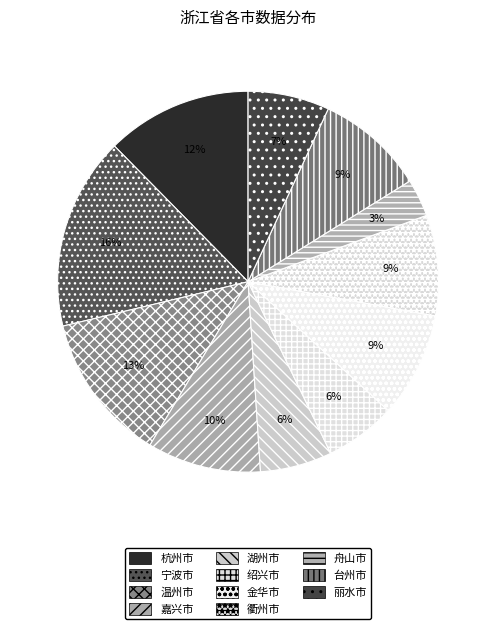

Which category has the smallest portion of the pie?

舟山市